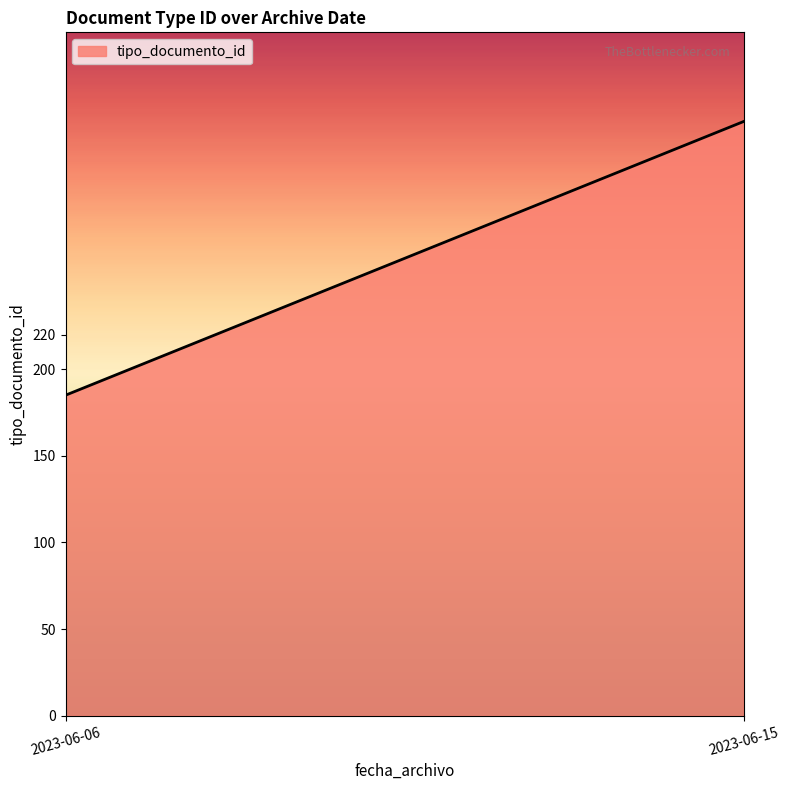

Rank the categories by value from highest to lowest.

2023-06-15, 2023-06-06